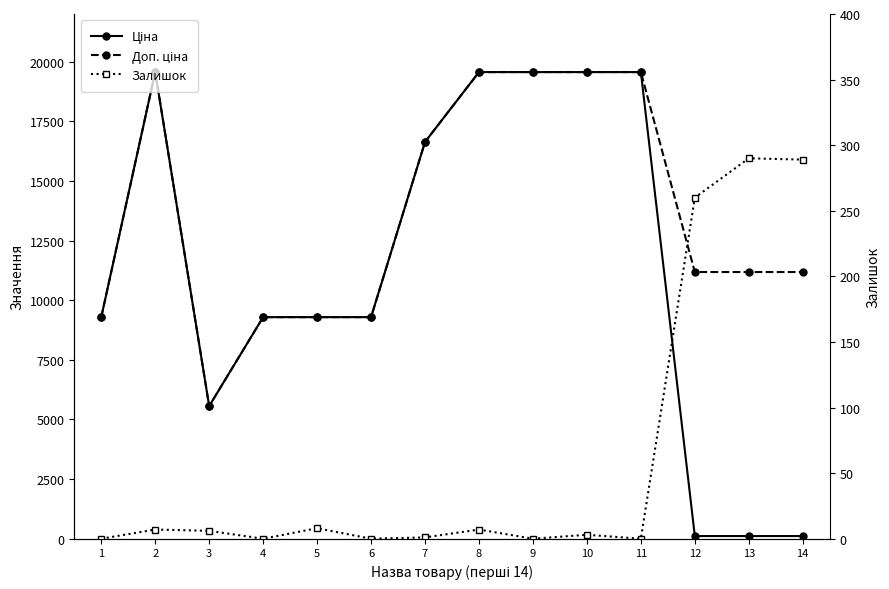

Reading left to right, list all the values displayed in this chart.

Ціна: 1=9290.5	2=19564.9	3=5560.3	4=9290.5	5=9290.5	6=9290.5	7=16636.8	8=19564.9	9=19564.9	10=19564.9	11=19564.9	12=111.8	13=111.8	14=111.8
Доп. ціна: 1=9290.5	2=19564.9	3=5560.3	4=9290.5	5=9290.5	6=9290.5	7=16636.8	8=19564.9	9=19564.9	10=19564.9	11=19564.9	12=11182.0	13=11182.0	14=11182.0
Залишок: 1=0.0	2=7.0	3=6.0	4=0.0	5=8.0	6=0.0	7=1.0	8=7.0	9=0.0	10=3.0	11=0.0	12=260.0	13=290.0	14=289.0